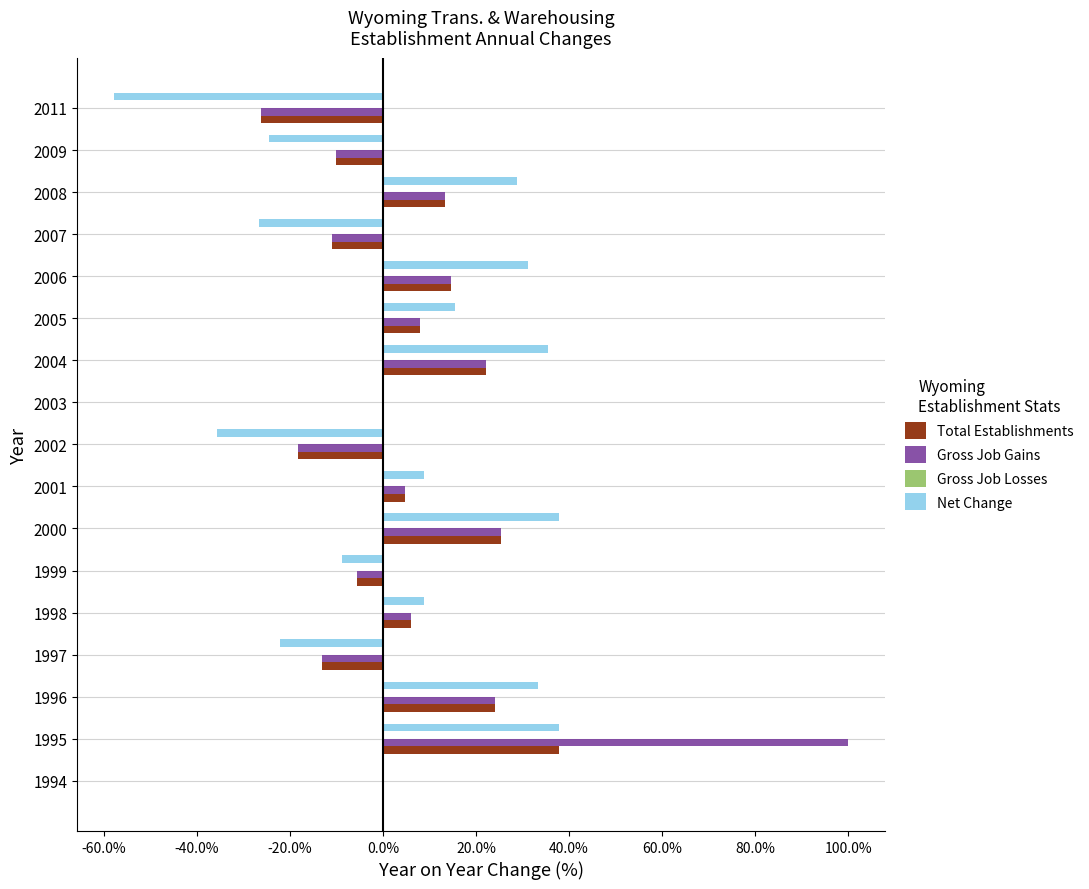

How many data points in Gross Job Gains are above 0?

9